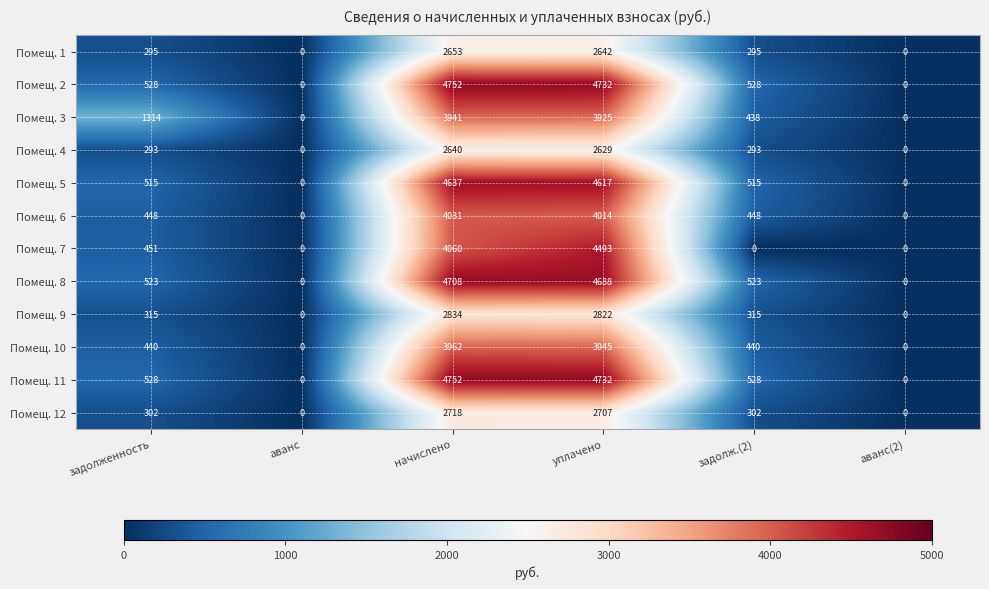

What is the approximate value of Помещ. 12 at уплачено, to the nearest 50?

2700